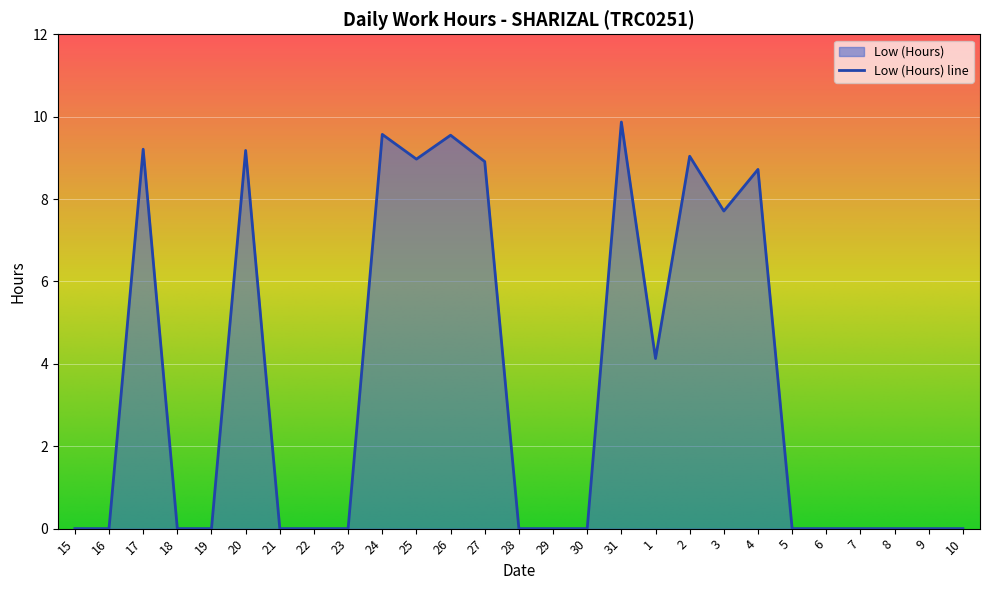

What is the label of the 14th point from the left?

28